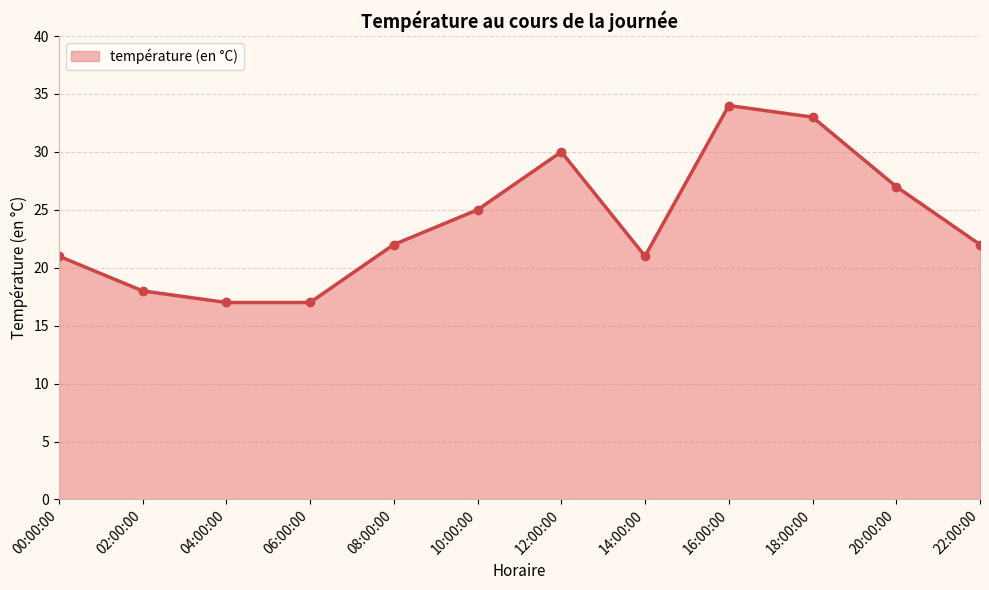

Reading left to right, what are all the values shown in this chart?

00:00:00=21	02:00:00=18	04:00:00=17	06:00:00=17	08:00:00=22	10:00:00=25	12:00:00=30	14:00:00=21	16:00:00=34	18:00:00=33	20:00:00=27	22:00:00=22